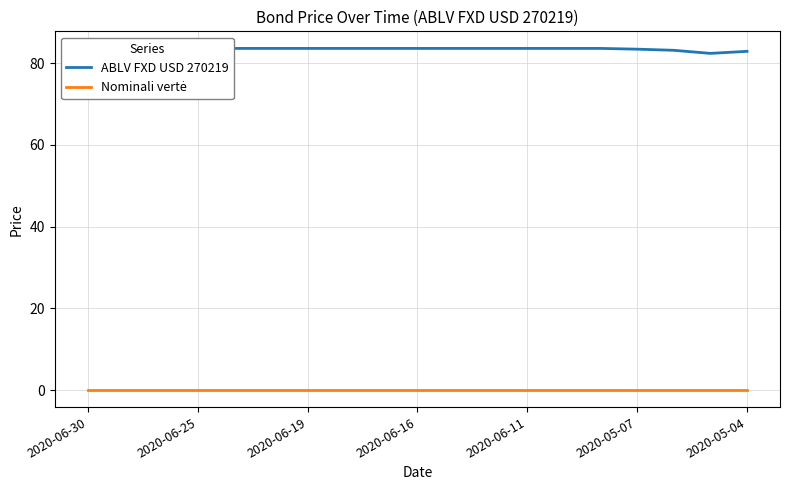

At which category is the sum across all series the highest?

2020-06-30